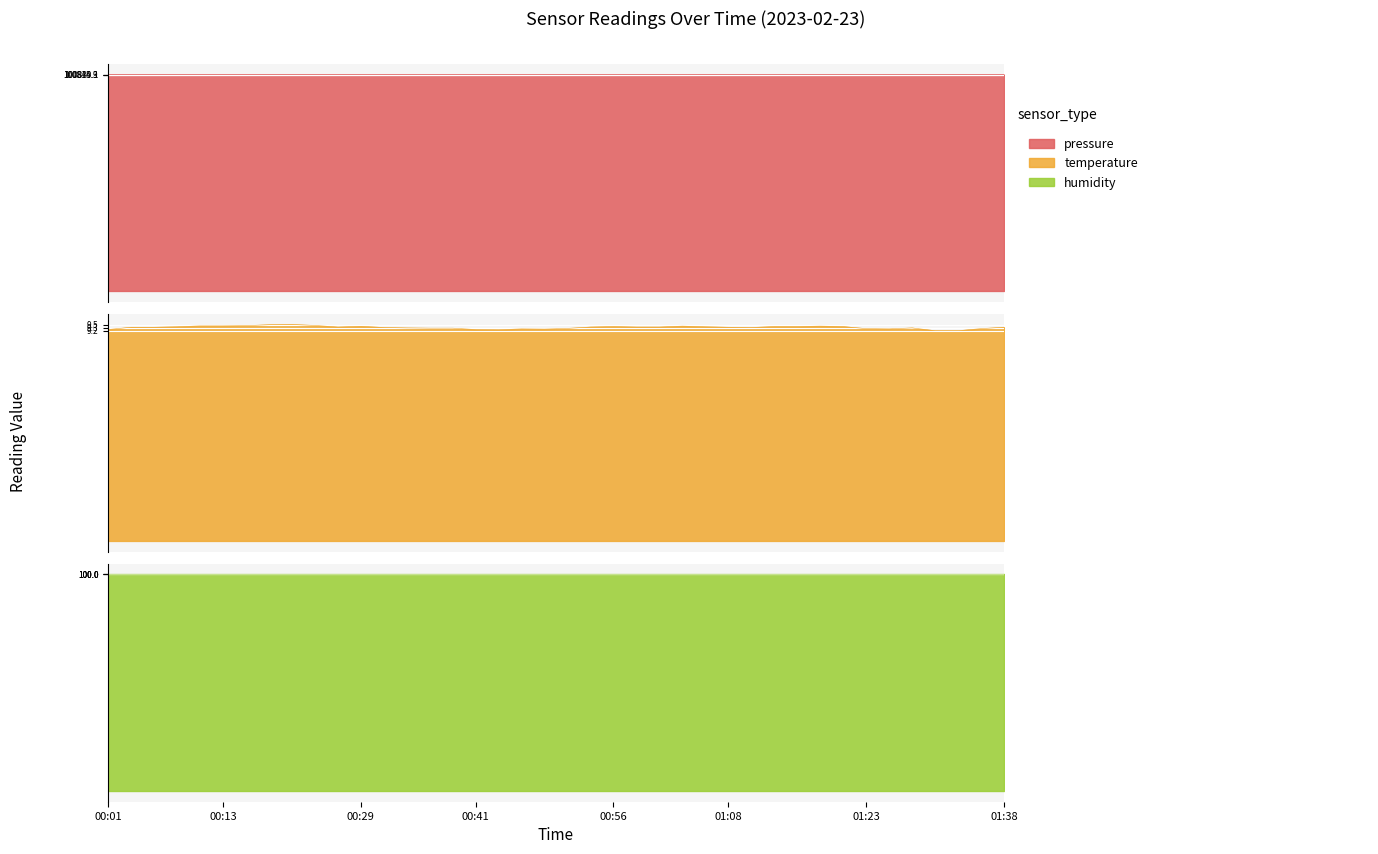

What is the label of the 11th point from the right?

01:13